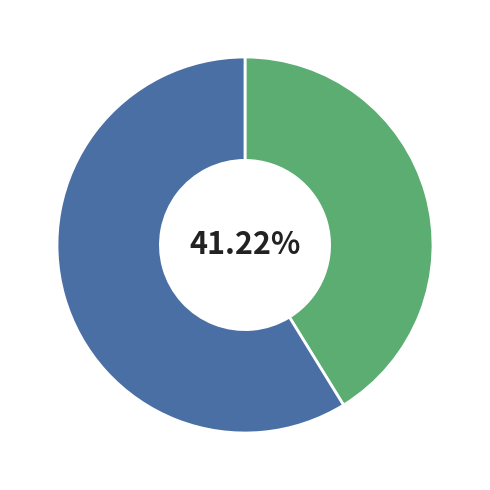

Is there any slice that represents more than half of the pie?

Yes